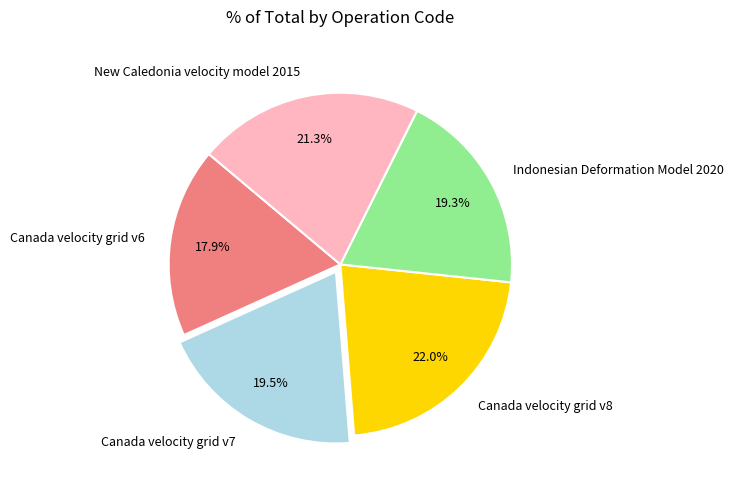

What percentage do Canada velocity grid v8 and Canada velocity grid v6 together represent?

39.9%